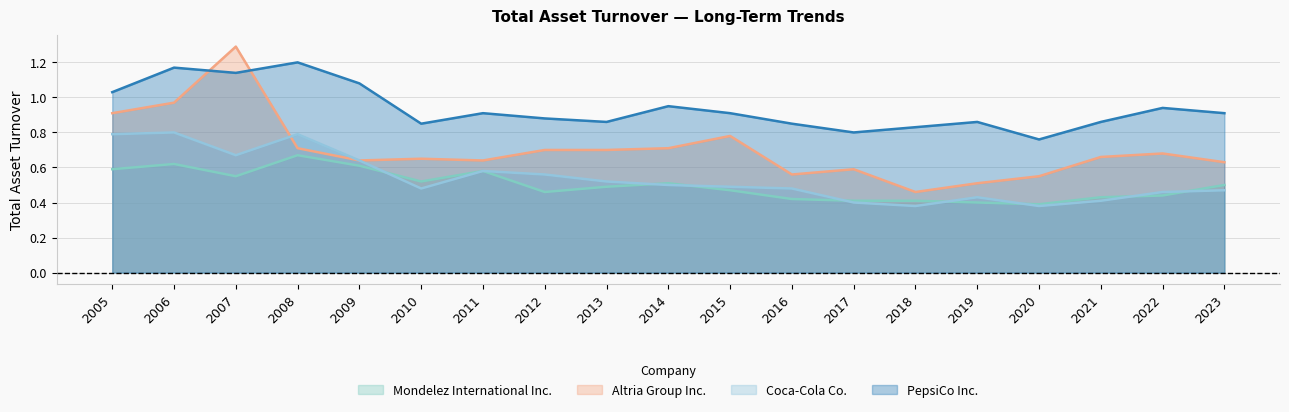

How many interior local valleys does the Altria Group Inc. series have?

4